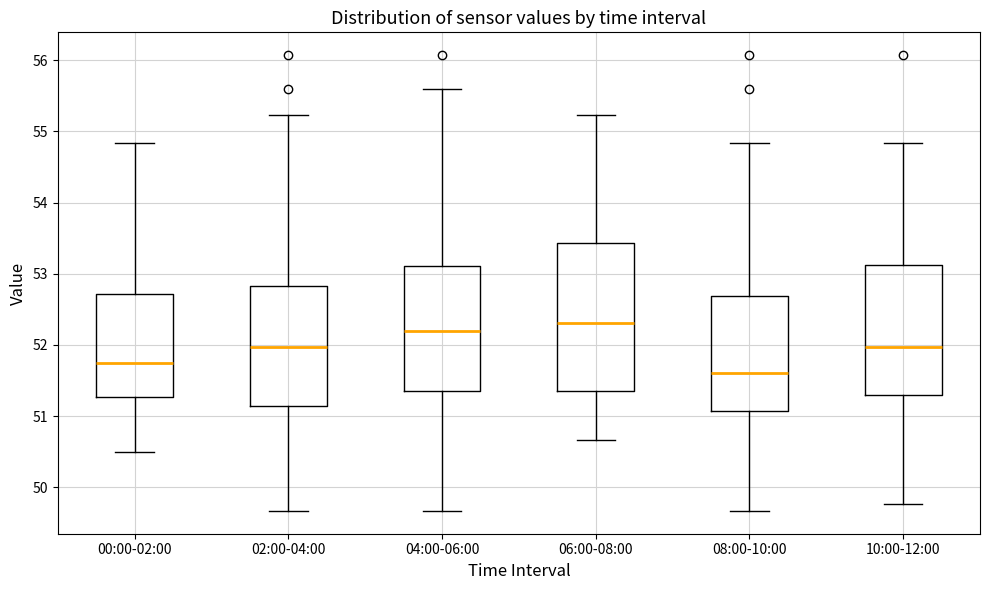

Where does the lower whisker of the box for 00:00-02:00 end on the y-axis? The values are not printed on the chart, so give them approximately, as read against the axis.

50.5